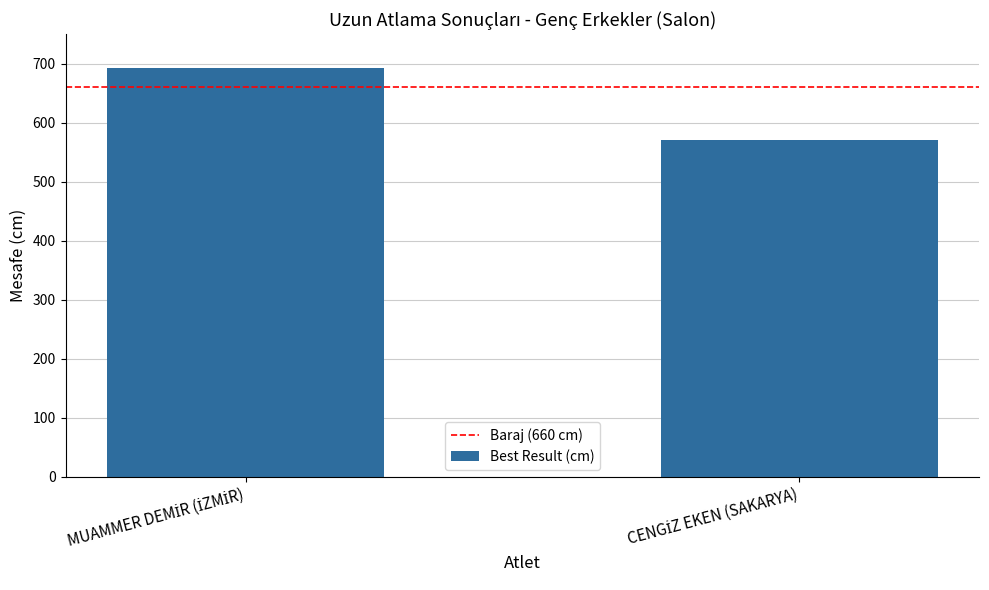

What is the difference between the maximum and minimum values?

122